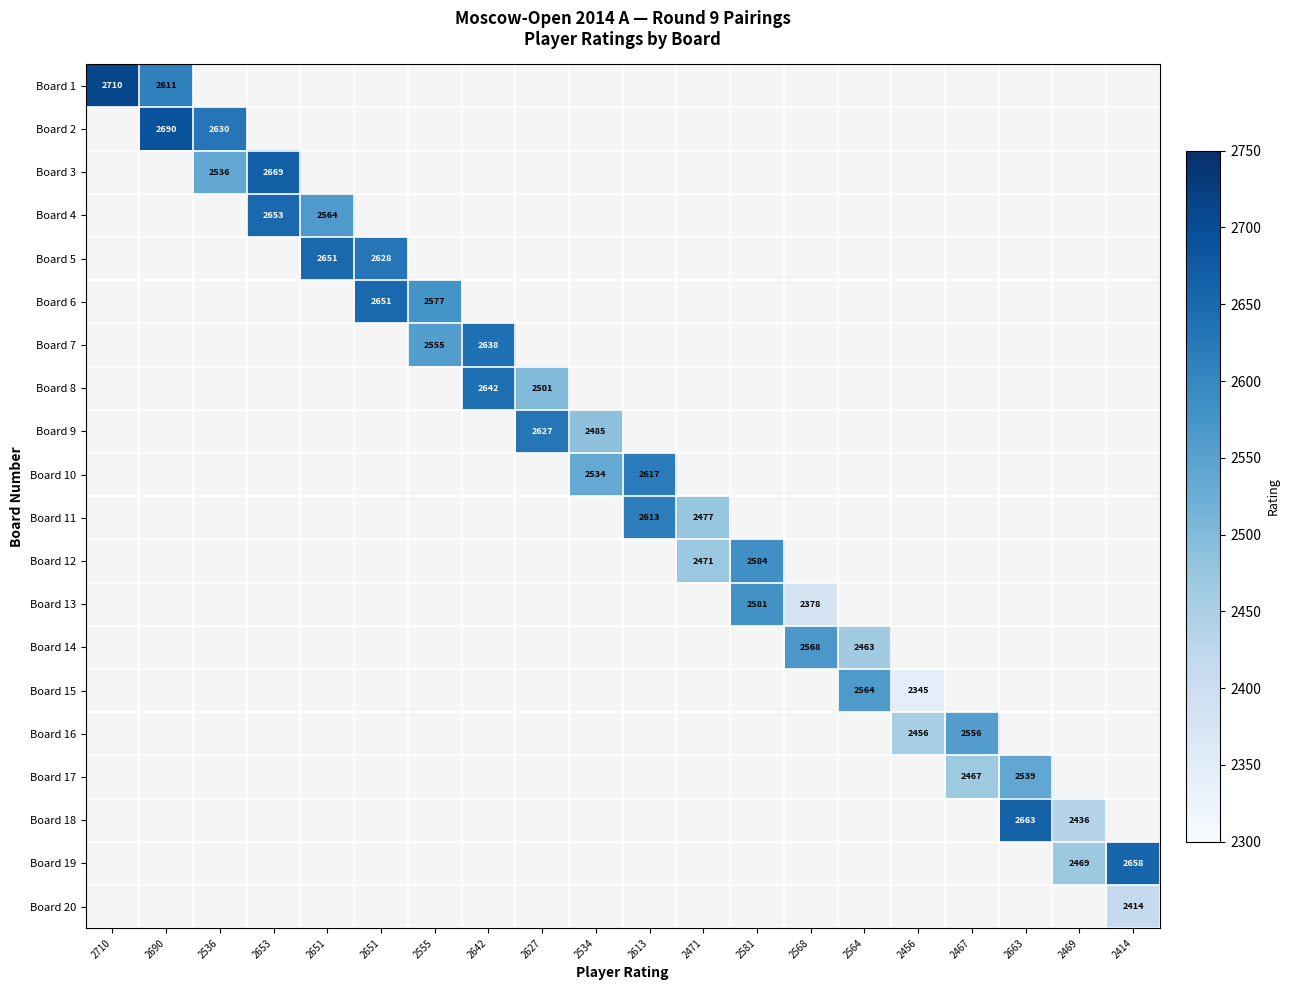

Which series has the largest total across all categories?

Board 1